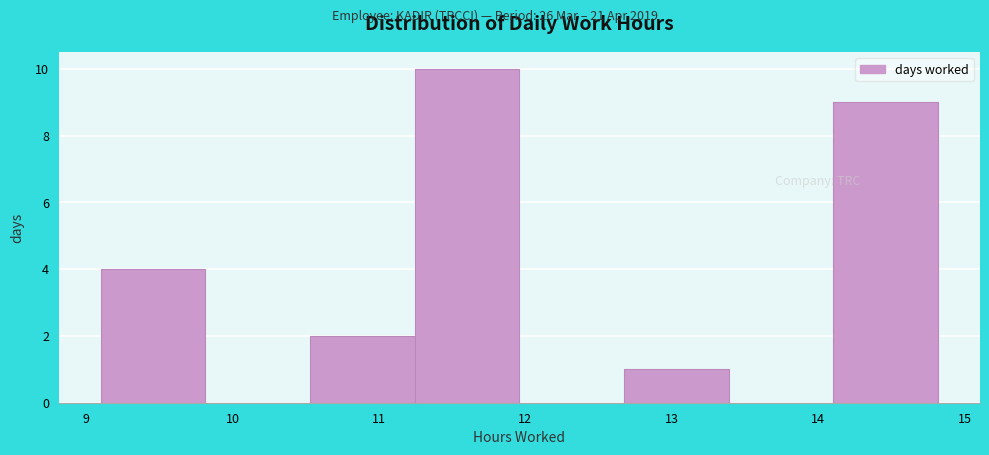

Reading left to right, transcribe this chart: for each bar, give the range it covers on the x-axis and its height. Neither the bar edges nor the heights are printed on the chart, so give them approximately, as read against the axes.

9.1 to 9.8: 4
9.8 to 10.5: 0
10.5 to 11.2: 2
11.2 to 12.0: 10
12.0 to 12.7: 0
12.7 to 13.4: 1
13.4 to 14.1: 0
14.1 to 14.8: 9